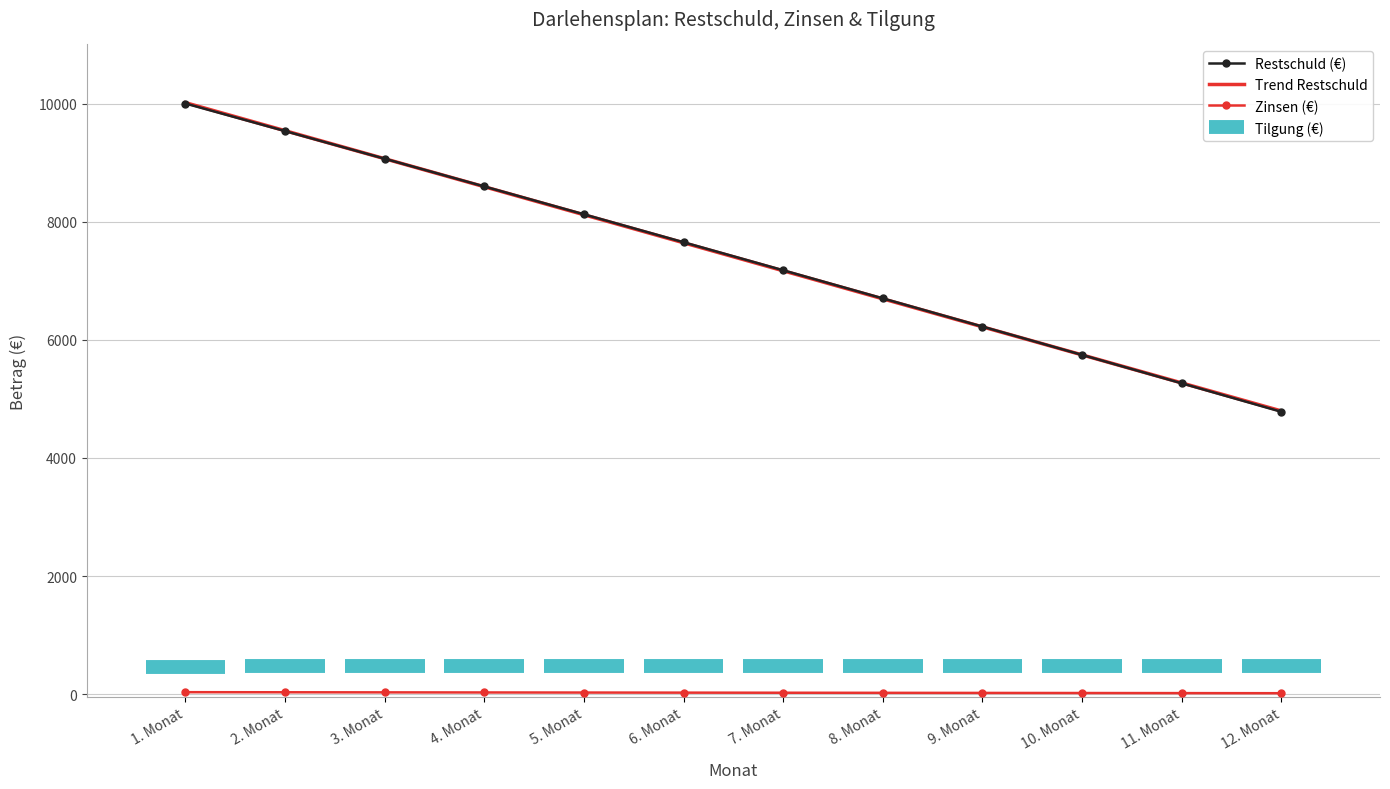

Between 12. Monat and 7. Monat, which is larger?

7. Monat